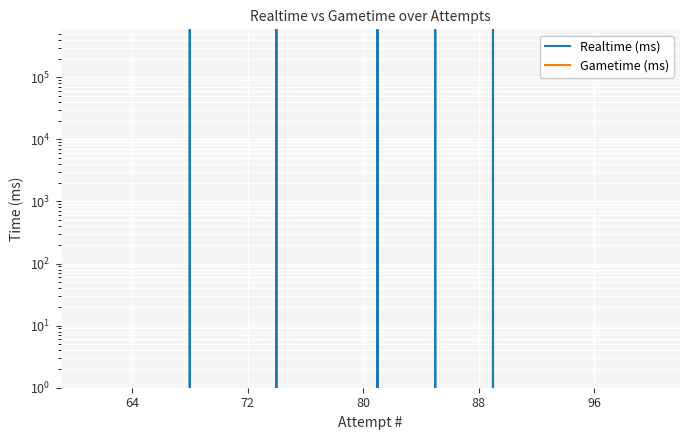

True or false: Gametime (ms) and Realtime (ms) cross at least once.

False